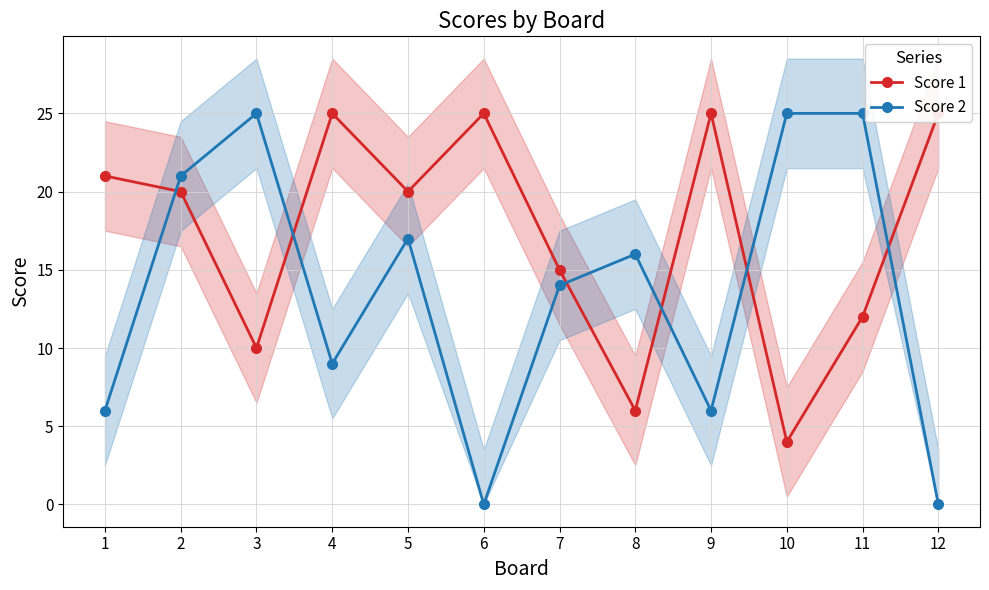

Rank the series at 9 from highest to lowest value.

Score 1, Score 2